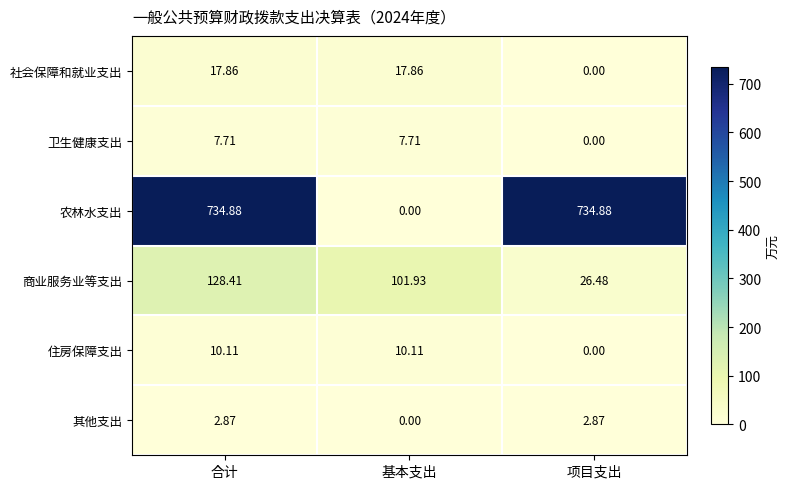

At how many categories does at least one series exceed 574?

2